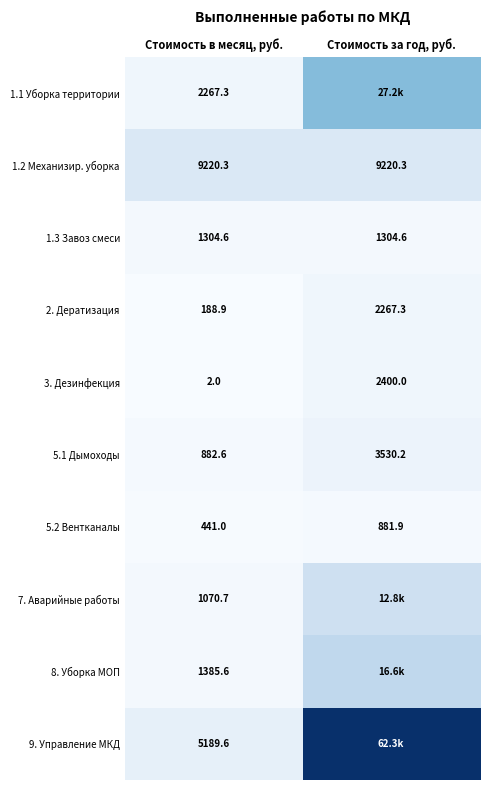

Is the value of 5.1 Дымоходы at Стоимость за год, руб. greater than the value of 2. Дератизация at Стоимость в месяц, руб.?

Yes